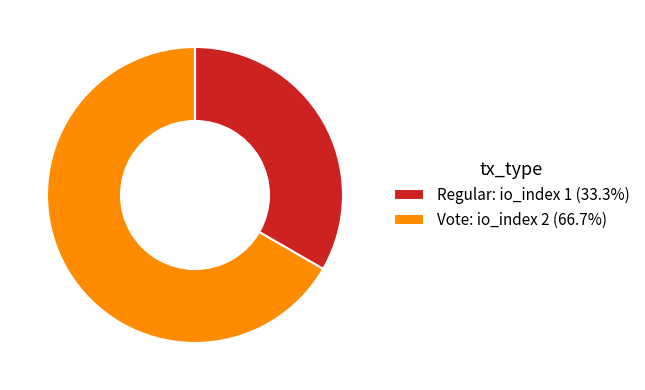

Approximately how many times larger is the value at Vote: io_index 2 (66.7%) compared to Regular: io_index 1 (33.3%)?

2.0